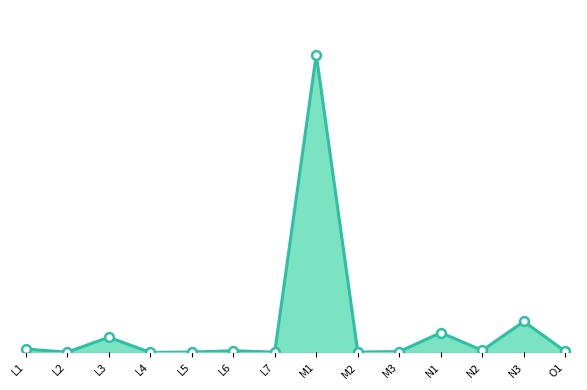

Which has a higher value, N1 or L1?

N1